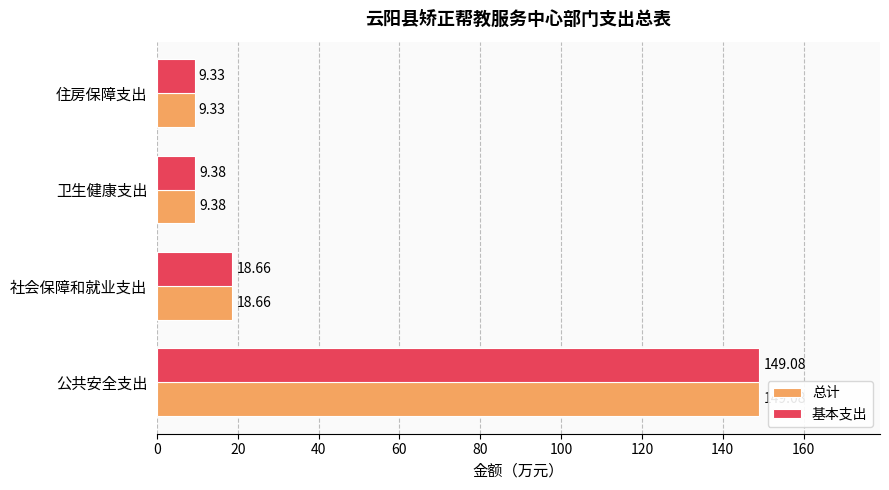

At which label is 基本支出 closest to 79?

社会保障和就业支出